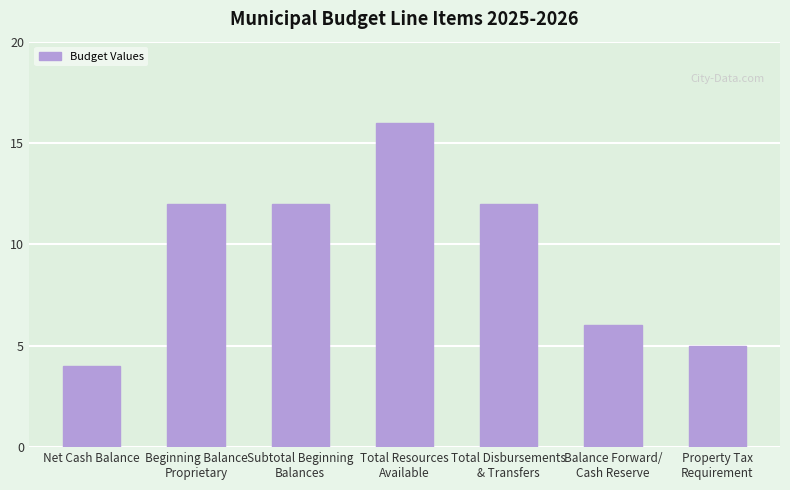

Reading right to left, extract all data points from this chart.

Property Tax
Requirement=5	Balance Forward/
Cash Reserve=6	Total Disbursements
& Transfers=12	Total Resources
Available=16	Subtotal Beginning
Balances=12	Beginning Balance
Proprietary=12	Net Cash Balance=4